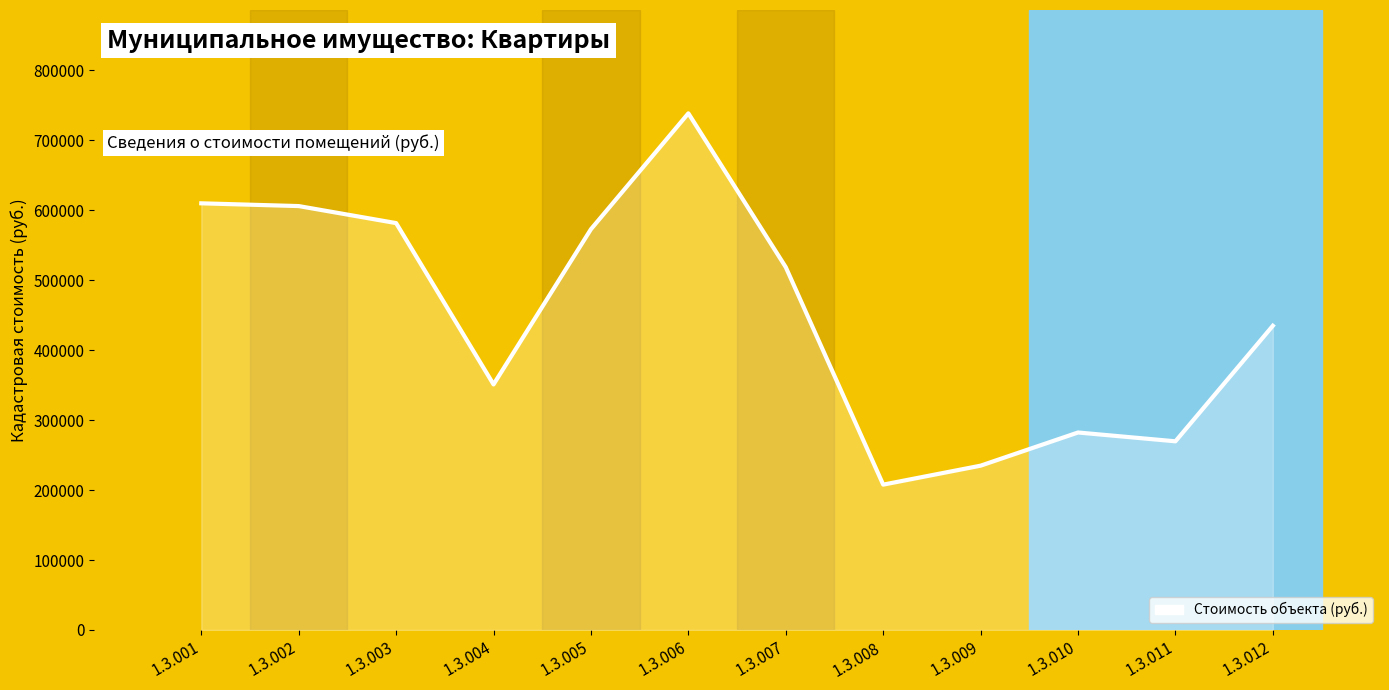

What is the minimum value shown in the chart?

207689.7